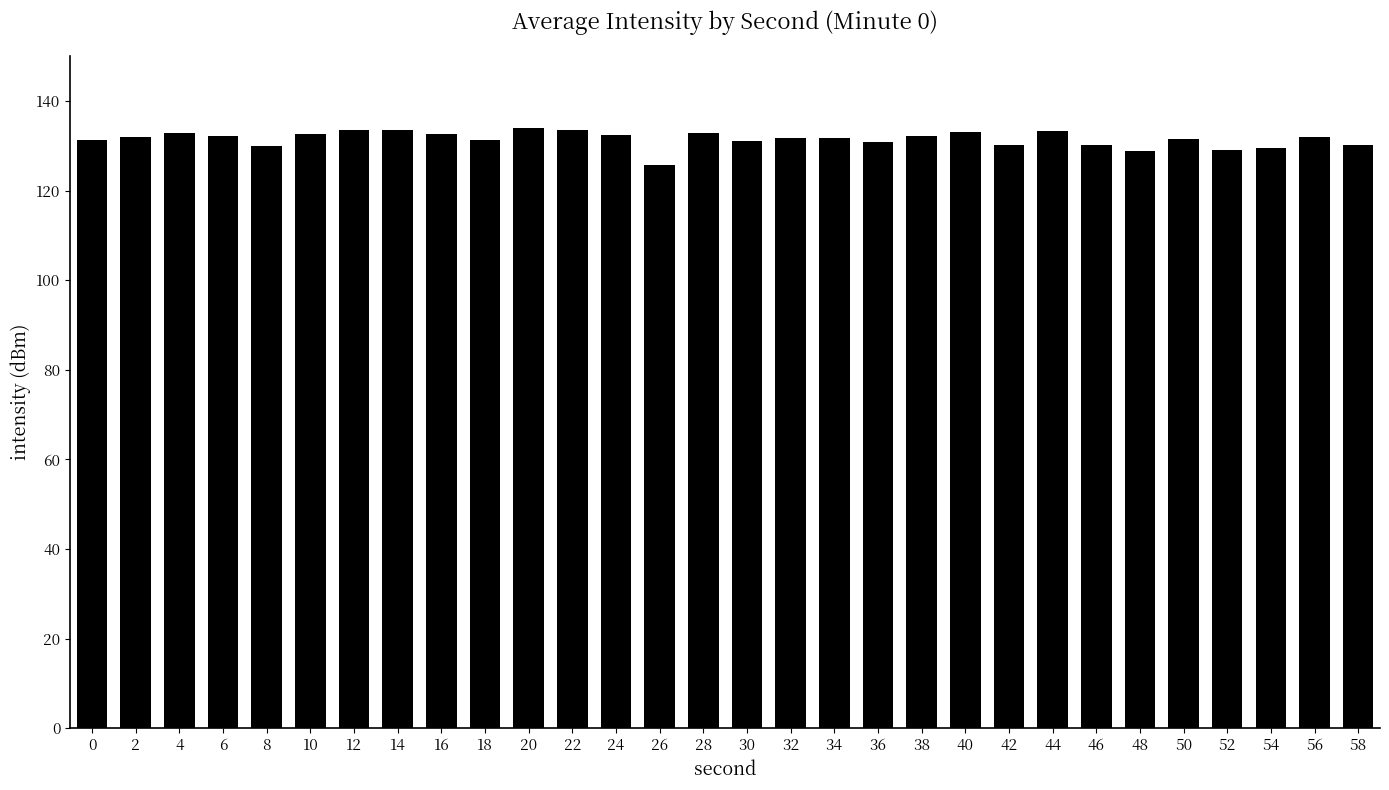

Are the bars horizontal?

No